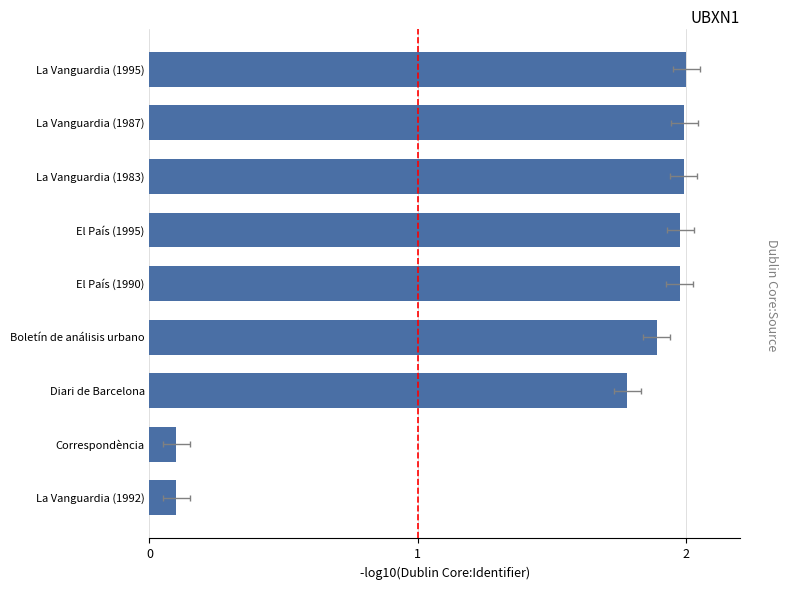

The value at La Vanguardia (1987) is 2.7. True or false?

False